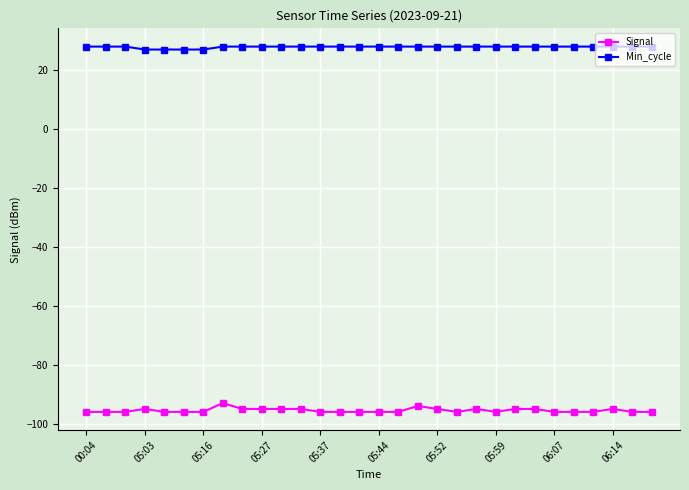

What is the lowest value of the Signal series?

-96